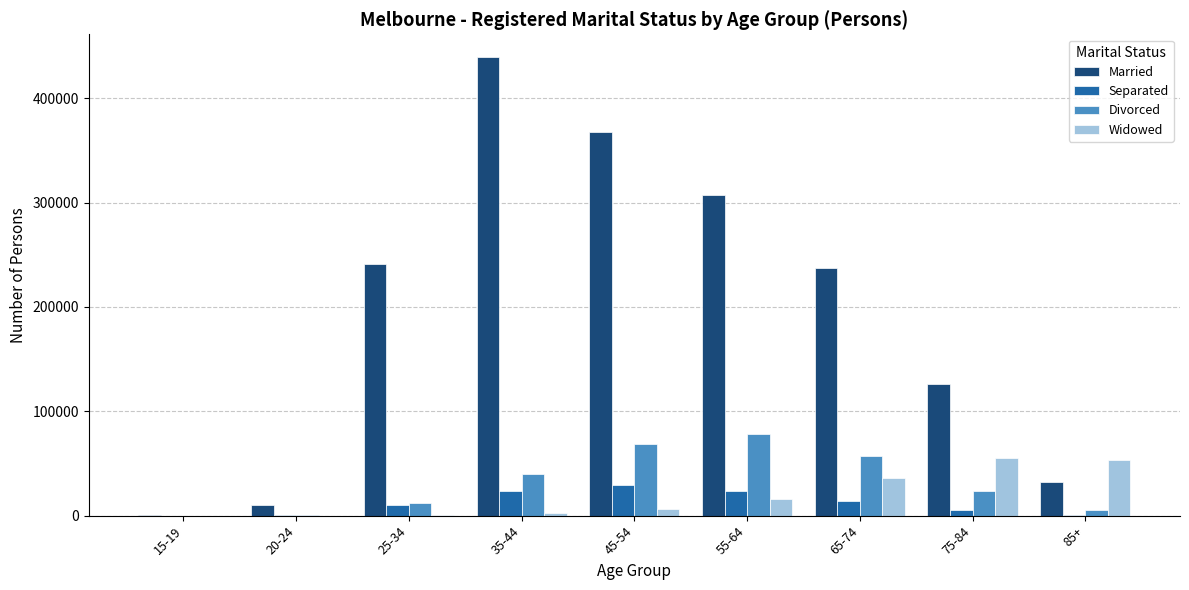

What is the greatest value displayed?

439329